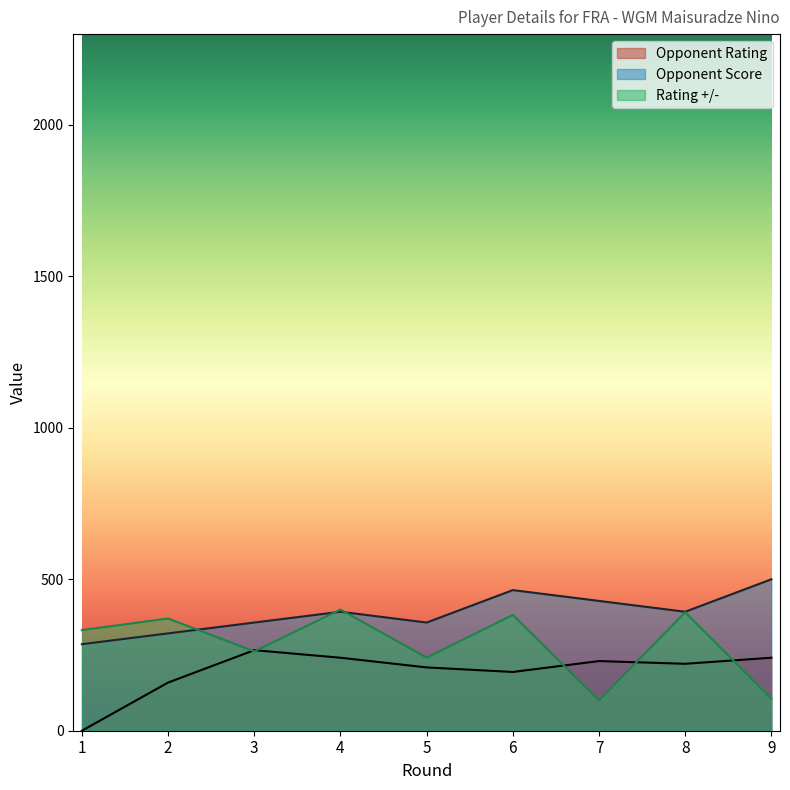

How many categories are shown in the chart?

9